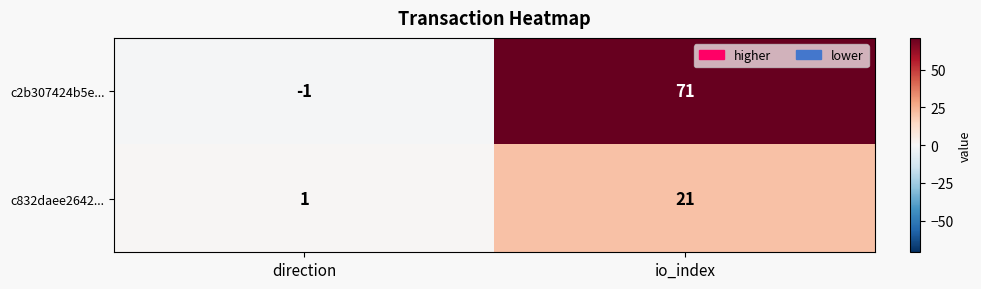

What is the maximum value for c2b307424b5e...?

71